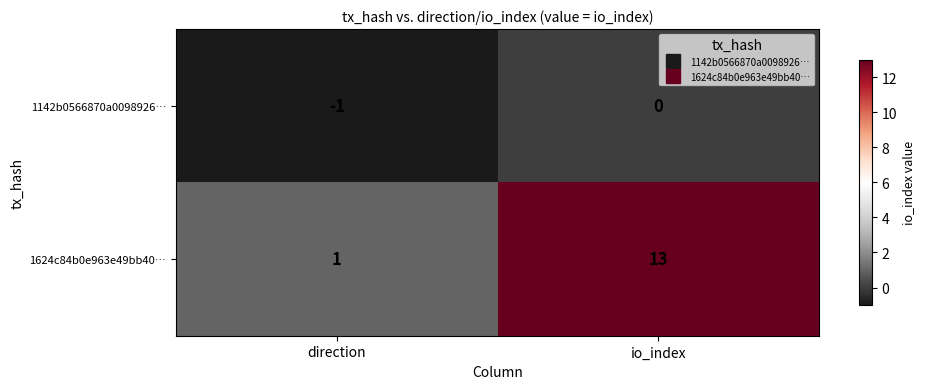

Reading left to right, extract all data points from this chart.

1142b0566870a0098926…: -1	0
1624c84b0e963e49bb40…: 1	13